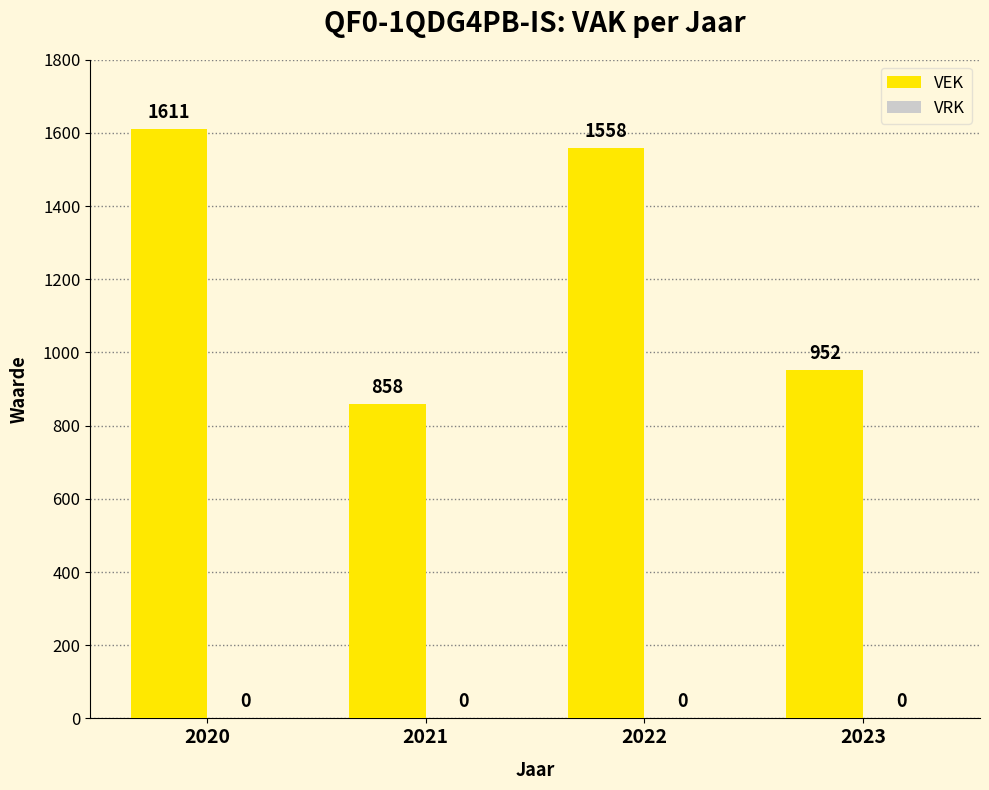

Is it true that the value at 2022 is 1558?

True